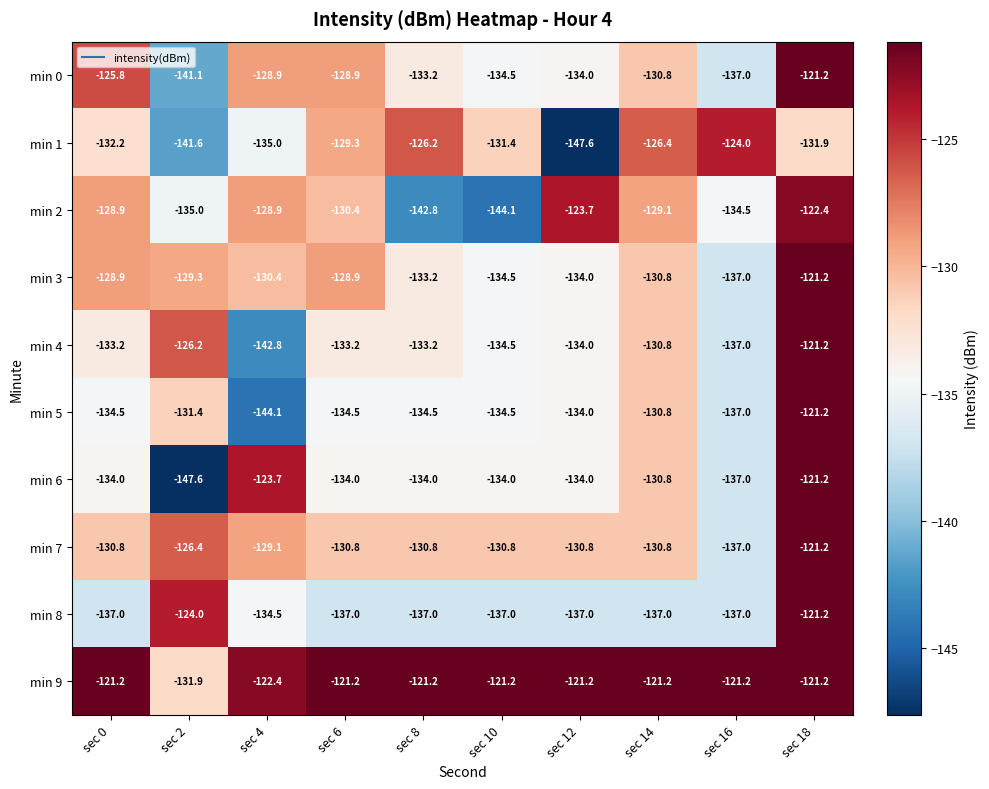

Rank the series at sec 2 from highest to lowest value.

min 8, min 4, min 7, min 3, min 5, min 9, min 2, min 0, min 1, min 6